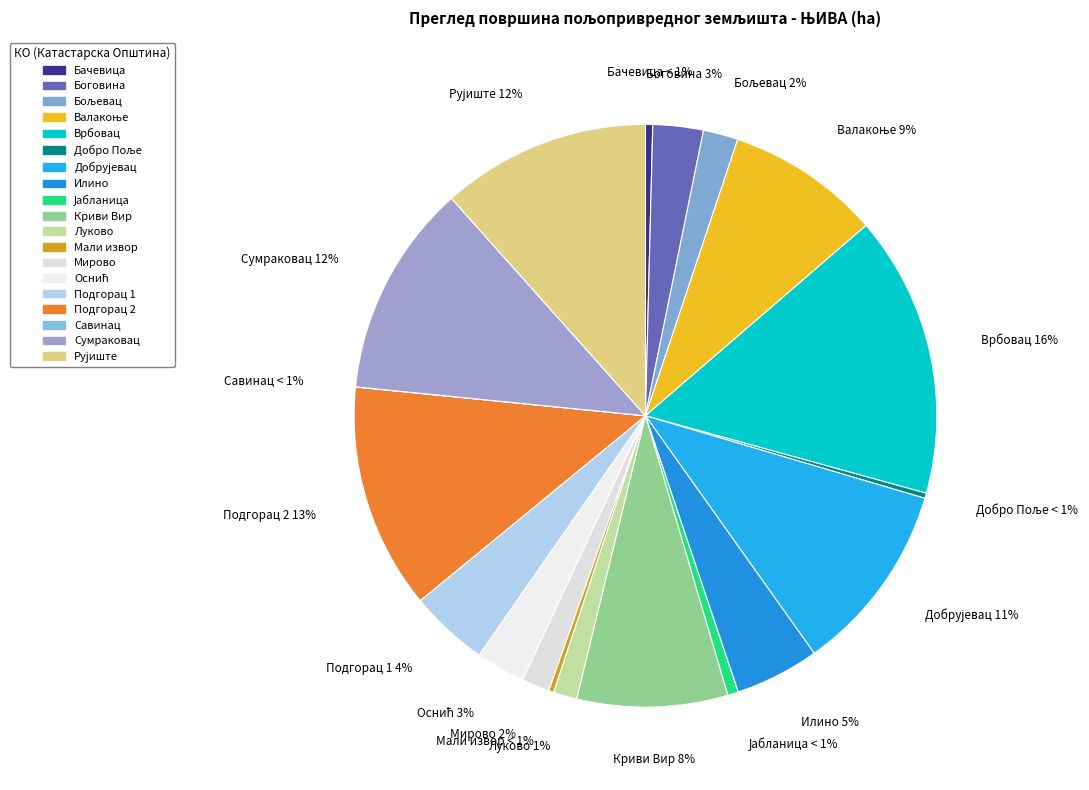

Does Подгорац 1 account for over 50% of the chart?

No